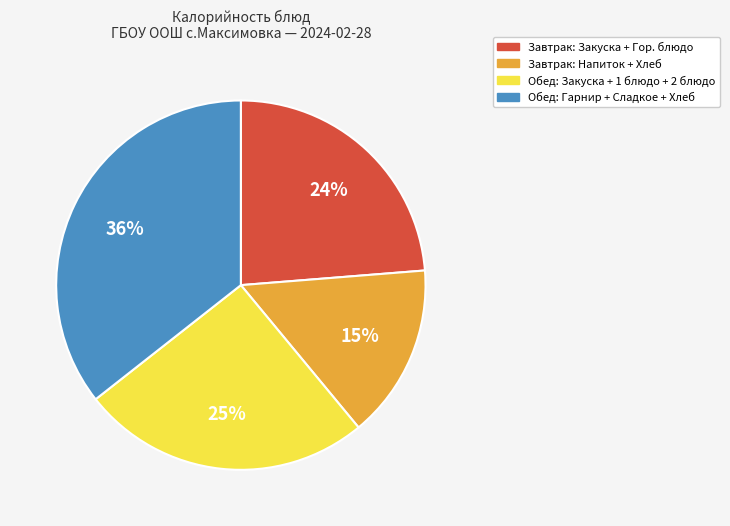

To the nearest percent, what is the average slice percentage?

25%